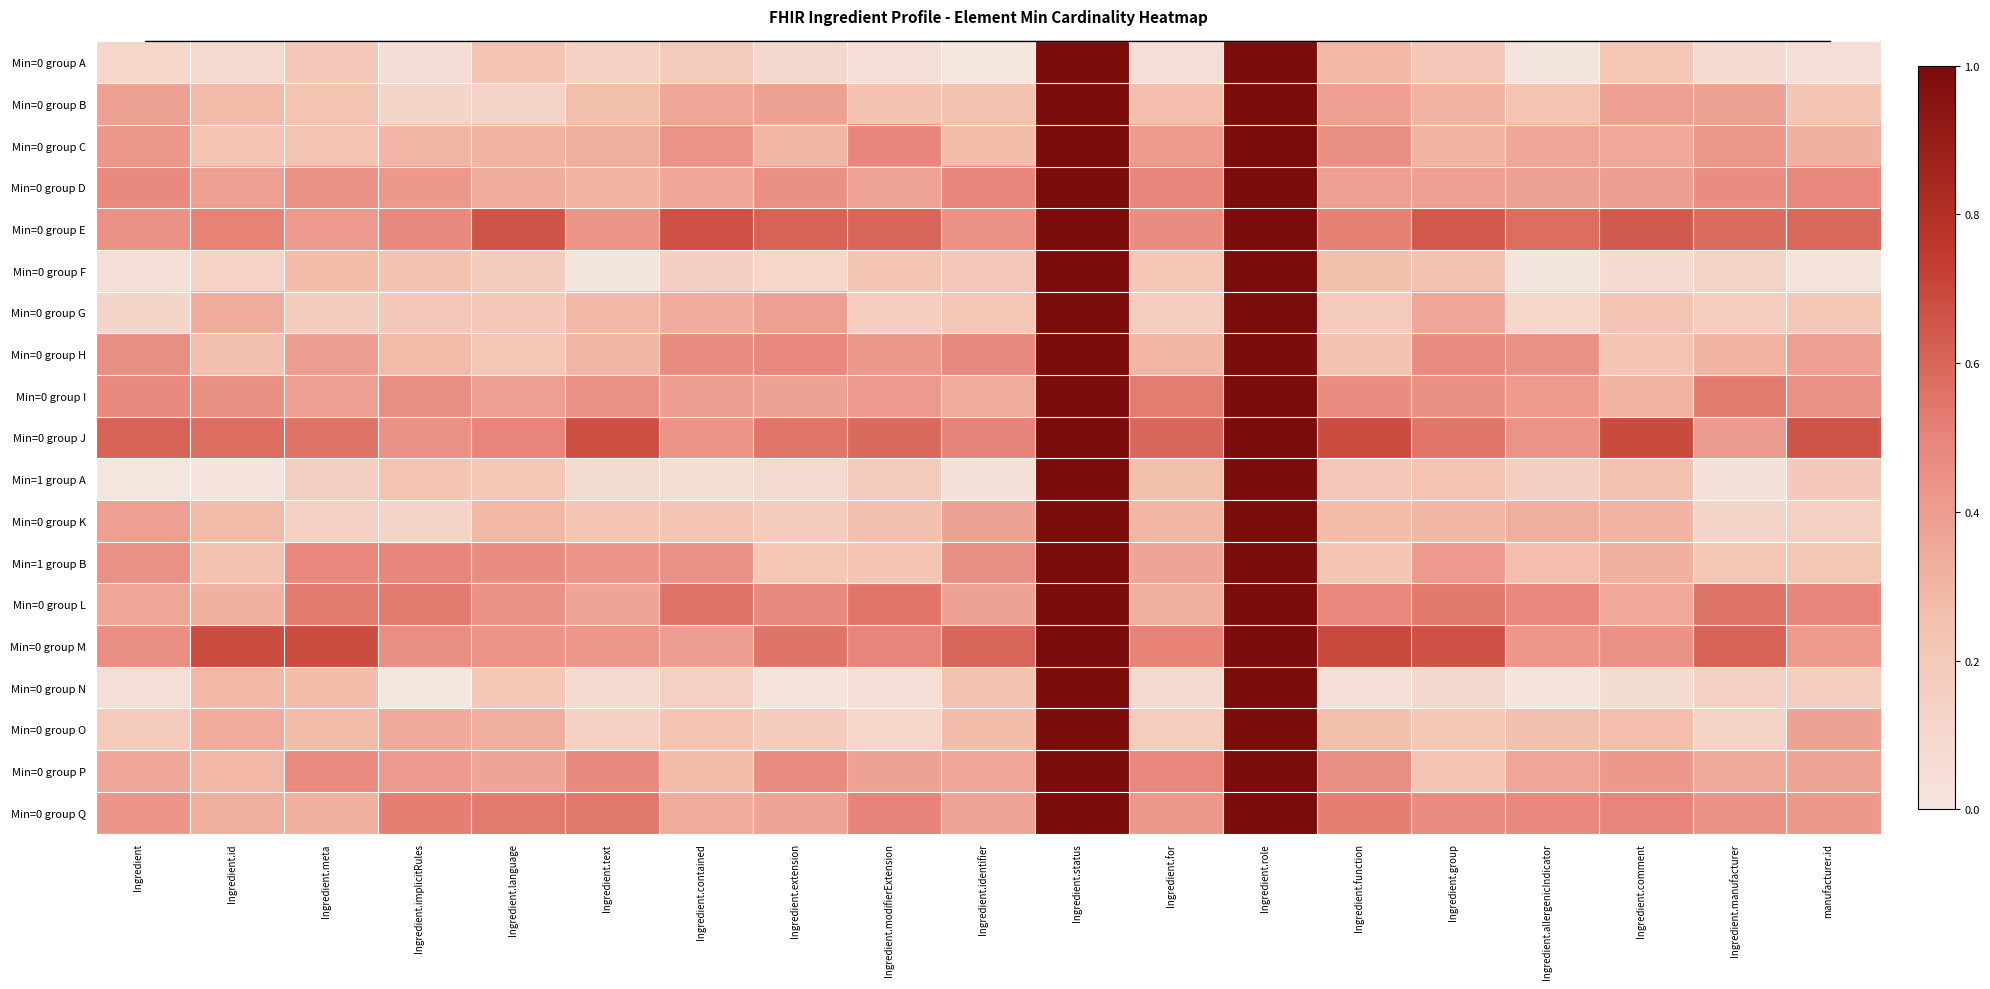

Reading left to right, what are all the values shown in this chart?

Min=0 group A: Ingredient=0.1	Ingredient.id=0.1	Ingredient.meta=0.2	Ingredient.implicitRules=0.1	Ingredient.language=0.2	Ingredient.text=0.1	Ingredient.contained=0.2	Ingredient.extension=0.1	Ingredient.modifierExtension=0.0	Ingredient.identifier=0.0	Ingredient.status=1.0	Ingredient.for=0.0	Ingredient.role=1.0	Ingredient.function=0.3	Ingredient.group=0.2	Ingredient.allergenicIndicator=0.0	Ingredient.comment=0.2	Ingredient.manufacturer=0.1	manufacturer.id=0.1
Min=0 group B: Ingredient=0.4	Ingredient.id=0.3	Ingredient.meta=0.2	Ingredient.implicitRules=0.1	Ingredient.language=0.1	Ingredient.text=0.3	Ingredient.contained=0.4	Ingredient.extension=0.4	Ingredient.modifierExtension=0.2	Ingredient.identifier=0.3	Ingredient.status=1.0	Ingredient.for=0.3	Ingredient.role=1.0	Ingredient.function=0.4	Ingredient.group=0.3	Ingredient.allergenicIndicator=0.2	Ingredient.comment=0.4	Ingredient.manufacturer=0.4	manufacturer.id=0.2
Min=0 group C: Ingredient=0.4	Ingredient.id=0.2	Ingredient.meta=0.2	Ingredient.implicitRules=0.3	Ingredient.language=0.3	Ingredient.text=0.3	Ingredient.contained=0.4	Ingredient.extension=0.3	Ingredient.modifierExtension=0.5	Ingredient.identifier=0.3	Ingredient.status=1.0	Ingredient.for=0.4	Ingredient.role=1.0	Ingredient.function=0.5	Ingredient.group=0.3	Ingredient.allergenicIndicator=0.4	Ingredient.comment=0.4	Ingredient.manufacturer=0.4	manufacturer.id=0.3
Min=0 group D: Ingredient=0.5	Ingredient.id=0.4	Ingredient.meta=0.4	Ingredient.implicitRules=0.4	Ingredient.language=0.3	Ingredient.text=0.3	Ingredient.contained=0.4	Ingredient.extension=0.5	Ingredient.modifierExtension=0.4	Ingredient.identifier=0.5	Ingredient.status=1.0	Ingredient.for=0.5	Ingredient.role=1.0	Ingredient.function=0.4	Ingredient.group=0.4	Ingredient.allergenicIndicator=0.4	Ingredient.comment=0.4	Ingredient.manufacturer=0.5	manufacturer.id=0.5
Min=0 group E: Ingredient=0.4	Ingredient.id=0.5	Ingredient.meta=0.4	Ingredient.implicitRules=0.5	Ingredient.language=0.7	Ingredient.text=0.4	Ingredient.contained=0.7	Ingredient.extension=0.6	Ingredient.modifierExtension=0.6	Ingredient.identifier=0.5	Ingredient.status=1.0	Ingredient.for=0.5	Ingredient.role=1.0	Ingredient.function=0.5	Ingredient.group=0.6	Ingredient.allergenicIndicator=0.6	Ingredient.comment=0.6	Ingredient.manufacturer=0.6	manufacturer.id=0.6
Min=0 group F: Ingredient=0.0	Ingredient.id=0.1	Ingredient.meta=0.3	Ingredient.implicitRules=0.2	Ingredient.language=0.2	Ingredient.text=0.0	Ingredient.contained=0.2	Ingredient.extension=0.1	Ingredient.modifierExtension=0.2	Ingredient.identifier=0.2	Ingredient.status=1.0	Ingredient.for=0.2	Ingredient.role=1.0	Ingredient.function=0.3	Ingredient.group=0.2	Ingredient.allergenicIndicator=0.0	Ingredient.comment=0.1	Ingredient.manufacturer=0.1	manufacturer.id=0.0
Min=0 group G: Ingredient=0.1	Ingredient.id=0.3	Ingredient.meta=0.2	Ingredient.implicitRules=0.2	Ingredient.language=0.2	Ingredient.text=0.3	Ingredient.contained=0.3	Ingredient.extension=0.4	Ingredient.modifierExtension=0.2	Ingredient.identifier=0.2	Ingredient.status=1.0	Ingredient.for=0.2	Ingredient.role=1.0	Ingredient.function=0.2	Ingredient.group=0.4	Ingredient.allergenicIndicator=0.1	Ingredient.comment=0.2	Ingredient.manufacturer=0.2	manufacturer.id=0.2
Min=0 group H: Ingredient=0.5	Ingredient.id=0.3	Ingredient.meta=0.4	Ingredient.implicitRules=0.3	Ingredient.language=0.2	Ingredient.text=0.3	Ingredient.contained=0.5	Ingredient.extension=0.5	Ingredient.modifierExtension=0.4	Ingredient.identifier=0.5	Ingredient.status=1.0	Ingredient.for=0.3	Ingredient.role=1.0	Ingredient.function=0.3	Ingredient.group=0.5	Ingredient.allergenicIndicator=0.4	Ingredient.comment=0.2	Ingredient.manufacturer=0.3	manufacturer.id=0.4
Min=0 group I: Ingredient=0.5	Ingredient.id=0.5	Ingredient.meta=0.4	Ingredient.implicitRules=0.5	Ingredient.language=0.4	Ingredient.text=0.5	Ingredient.contained=0.4	Ingredient.extension=0.4	Ingredient.modifierExtension=0.4	Ingredient.identifier=0.3	Ingredient.status=1.0	Ingredient.for=0.5	Ingredient.role=1.0	Ingredient.function=0.5	Ingredient.group=0.5	Ingredient.allergenicIndicator=0.4	Ingredient.comment=0.3	Ingredient.manufacturer=0.5	manufacturer.id=0.5
Min=0 group J: Ingredient=0.6	Ingredient.id=0.6	Ingredient.meta=0.6	Ingredient.implicitRules=0.4	Ingredient.language=0.5	Ingredient.text=0.7	Ingredient.contained=0.4	Ingredient.extension=0.5	Ingredient.modifierExtension=0.6	Ingredient.identifier=0.5	Ingredient.status=1.0	Ingredient.for=0.6	Ingredient.role=1.0	Ingredient.function=0.7	Ingredient.group=0.6	Ingredient.allergenicIndicator=0.4	Ingredient.comment=0.7	Ingredient.manufacturer=0.4	manufacturer.id=0.7
Min=1 group A: Ingredient=0.0	Ingredient.id=0.0	Ingredient.meta=0.2	Ingredient.implicitRules=0.2	Ingredient.language=0.2	Ingredient.text=0.1	Ingredient.contained=0.1	Ingredient.extension=0.1	Ingredient.modifierExtension=0.2	Ingredient.identifier=0.0	Ingredient.status=1.0	Ingredient.for=0.3	Ingredient.role=1.0	Ingredient.function=0.2	Ingredient.group=0.2	Ingredient.allergenicIndicator=0.2	Ingredient.comment=0.3	Ingredient.manufacturer=0.0	manufacturer.id=0.2
Min=0 group K: Ingredient=0.4	Ingredient.id=0.3	Ingredient.meta=0.2	Ingredient.implicitRules=0.1	Ingredient.language=0.3	Ingredient.text=0.2	Ingredient.contained=0.2	Ingredient.extension=0.2	Ingredient.modifierExtension=0.3	Ingredient.identifier=0.4	Ingredient.status=1.0	Ingredient.for=0.3	Ingredient.role=1.0	Ingredient.function=0.3	Ingredient.group=0.3	Ingredient.allergenicIndicator=0.3	Ingredient.comment=0.3	Ingredient.manufacturer=0.1	manufacturer.id=0.1
Min=1 group B: Ingredient=0.4	Ingredient.id=0.3	Ingredient.meta=0.5	Ingredient.implicitRules=0.5	Ingredient.language=0.5	Ingredient.text=0.4	Ingredient.contained=0.4	Ingredient.extension=0.2	Ingredient.modifierExtension=0.2	Ingredient.identifier=0.5	Ingredient.status=1.0	Ingredient.for=0.4	Ingredient.role=1.0	Ingredient.function=0.2	Ingredient.group=0.4	Ingredient.allergenicIndicator=0.3	Ingredient.comment=0.3	Ingredient.manufacturer=0.2	manufacturer.id=0.2
Min=0 group L: Ingredient=0.4	Ingredient.id=0.3	Ingredient.meta=0.5	Ingredient.implicitRules=0.5	Ingredient.language=0.4	Ingredient.text=0.4	Ingredient.contained=0.6	Ingredient.extension=0.5	Ingredient.modifierExtension=0.6	Ingredient.identifier=0.4	Ingredient.status=1.0	Ingredient.for=0.3	Ingredient.role=1.0	Ingredient.function=0.5	Ingredient.group=0.5	Ingredient.allergenicIndicator=0.5	Ingredient.comment=0.4	Ingredient.manufacturer=0.6	manufacturer.id=0.5
Min=0 group M: Ingredient=0.5	Ingredient.id=0.7	Ingredient.meta=0.7	Ingredient.implicitRules=0.5	Ingredient.language=0.4	Ingredient.text=0.4	Ingredient.contained=0.4	Ingredient.extension=0.6	Ingredient.modifierExtension=0.5	Ingredient.identifier=0.6	Ingredient.status=1.0	Ingredient.for=0.5	Ingredient.role=1.0	Ingredient.function=0.7	Ingredient.group=0.7	Ingredient.allergenicIndicator=0.4	Ingredient.comment=0.4	Ingredient.manufacturer=0.6	manufacturer.id=0.4
Min=0 group N: Ingredient=0.1	Ingredient.id=0.3	Ingredient.meta=0.3	Ingredient.implicitRules=0.0	Ingredient.language=0.2	Ingredient.text=0.1	Ingredient.contained=0.2	Ingredient.extension=0.0	Ingredient.modifierExtension=0.1	Ingredient.identifier=0.2	Ingredient.status=1.0	Ingredient.for=0.1	Ingredient.role=1.0	Ingredient.function=0.0	Ingredient.group=0.1	Ingredient.allergenicIndicator=0.0	Ingredient.comment=0.1	Ingredient.manufacturer=0.1	manufacturer.id=0.2
Min=0 group O: Ingredient=0.2	Ingredient.id=0.3	Ingredient.meta=0.3	Ingredient.implicitRules=0.3	Ingredient.language=0.3	Ingredient.text=0.1	Ingredient.contained=0.2	Ingredient.extension=0.2	Ingredient.modifierExtension=0.1	Ingredient.identifier=0.3	Ingredient.status=1.0	Ingredient.for=0.2	Ingredient.role=1.0	Ingredient.function=0.3	Ingredient.group=0.2	Ingredient.allergenicIndicator=0.3	Ingredient.comment=0.3	Ingredient.manufacturer=0.1	manufacturer.id=0.4
Min=0 group P: Ingredient=0.4	Ingredient.id=0.3	Ingredient.meta=0.5	Ingredient.implicitRules=0.4	Ingredient.language=0.4	Ingredient.text=0.5	Ingredient.contained=0.3	Ingredient.extension=0.5	Ingredient.modifierExtension=0.4	Ingredient.identifier=0.4	Ingredient.status=1.0	Ingredient.for=0.5	Ingredient.role=1.0	Ingredient.function=0.5	Ingredient.group=0.2	Ingredient.allergenicIndicator=0.4	Ingredient.comment=0.4	Ingredient.manufacturer=0.3	manufacturer.id=0.4
Min=0 group Q: Ingredient=0.4	Ingredient.id=0.3	Ingredient.meta=0.3	Ingredient.implicitRules=0.5	Ingredient.language=0.5	Ingredient.text=0.5	Ingredient.contained=0.3	Ingredient.extension=0.4	Ingredient.modifierExtension=0.5	Ingredient.identifier=0.4	Ingredient.status=1.0	Ingredient.for=0.4	Ingredient.role=1.0	Ingredient.function=0.5	Ingredient.group=0.5	Ingredient.allergenicIndicator=0.5	Ingredient.comment=0.5	Ingredient.manufacturer=0.4	manufacturer.id=0.4